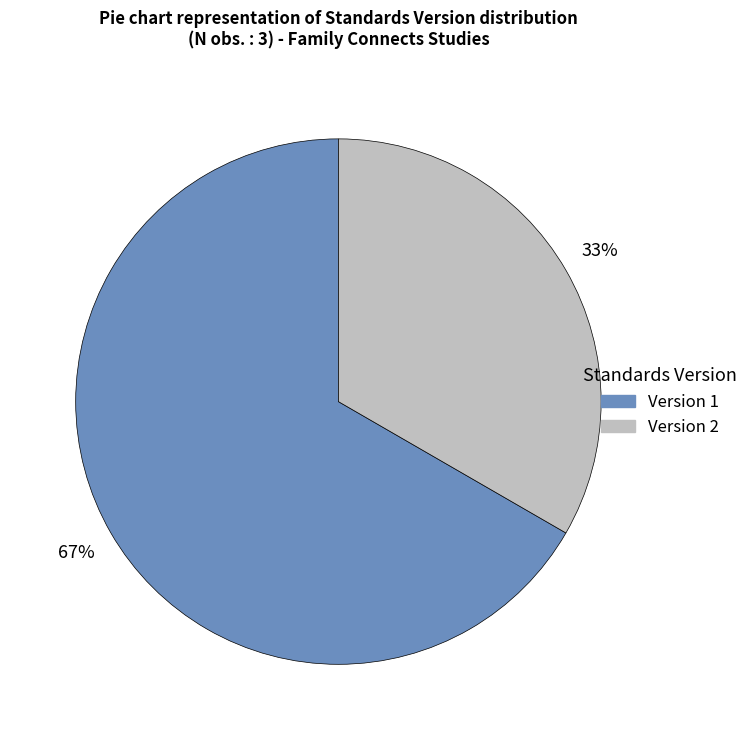

True or false: Version 1 accounts for 67% of the total.

True